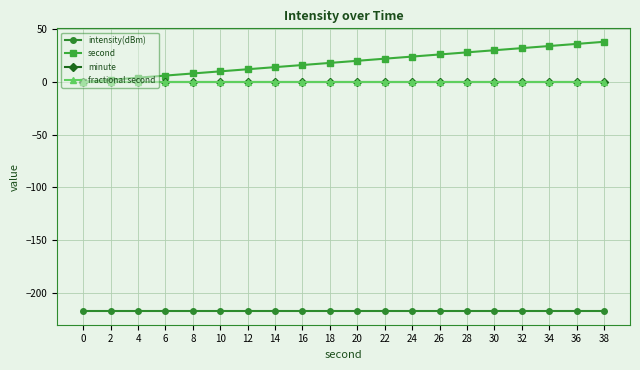

Which series has the largest range (max minus min)?

second